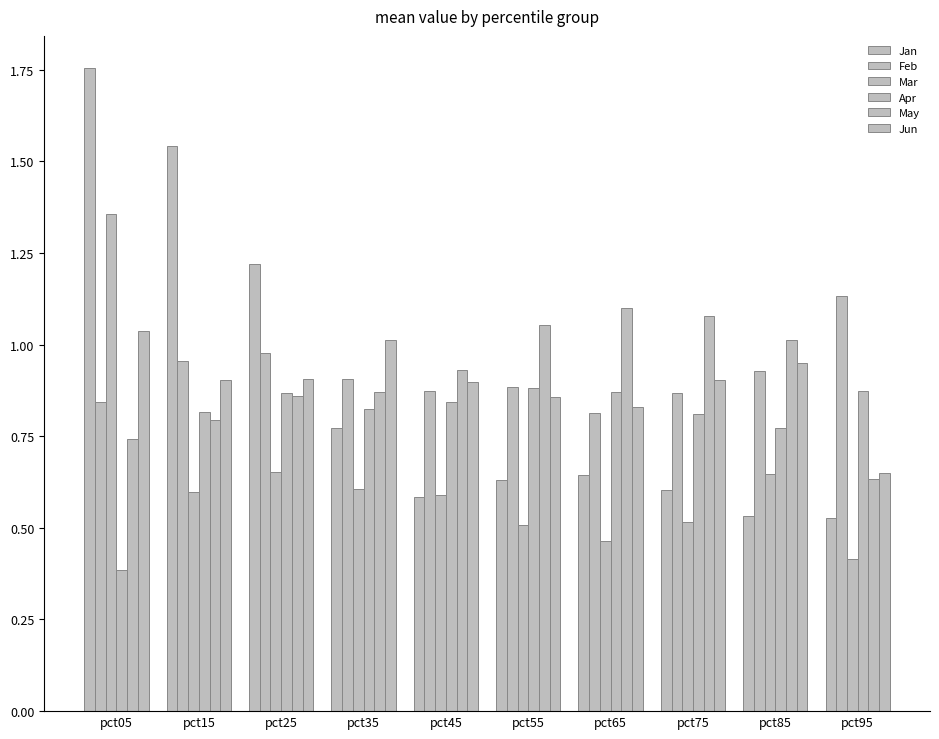

Reading left to right, list all the values displayed in this chart.

Jan: pct05=1.8	pct15=1.5	pct25=1.2	pct35=0.8	pct45=0.6	pct55=0.6	pct65=0.6	pct75=0.6	pct85=0.5	pct95=0.5
Feb: pct05=0.8	pct15=1.0	pct25=1.0	pct35=0.9	pct45=0.9	pct55=0.9	pct65=0.8	pct75=0.9	pct85=0.9	pct95=1.1
Mar: pct05=1.4	pct15=0.6	pct25=0.7	pct35=0.6	pct45=0.6	pct55=0.5	pct65=0.5	pct75=0.5	pct85=0.6	pct95=0.4
Apr: pct05=0.4	pct15=0.8	pct25=0.9	pct35=0.8	pct45=0.8	pct55=0.9	pct65=0.9	pct75=0.8	pct85=0.8	pct95=0.9
May: pct05=0.7	pct15=0.8	pct25=0.9	pct35=0.9	pct45=0.9	pct55=1.1	pct65=1.1	pct75=1.1	pct85=1.0	pct95=0.6
Jun: pct05=1.0	pct15=0.9	pct25=0.9	pct35=1.0	pct45=0.9	pct55=0.9	pct65=0.8	pct75=0.9	pct85=1.0	pct95=0.6